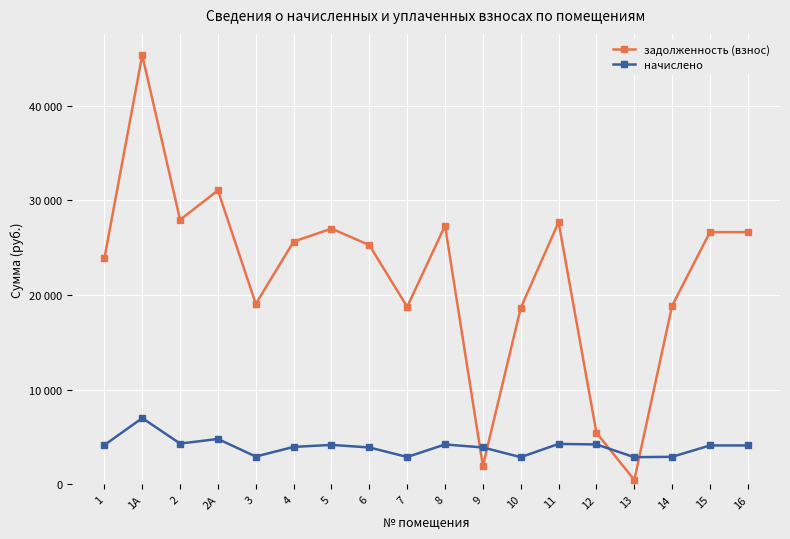

What are all the series names shown in the legend?

задолженность (взнос), начислено